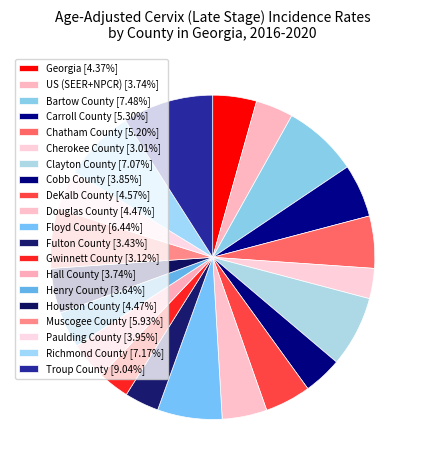

Count the number of slices in the pie.

20